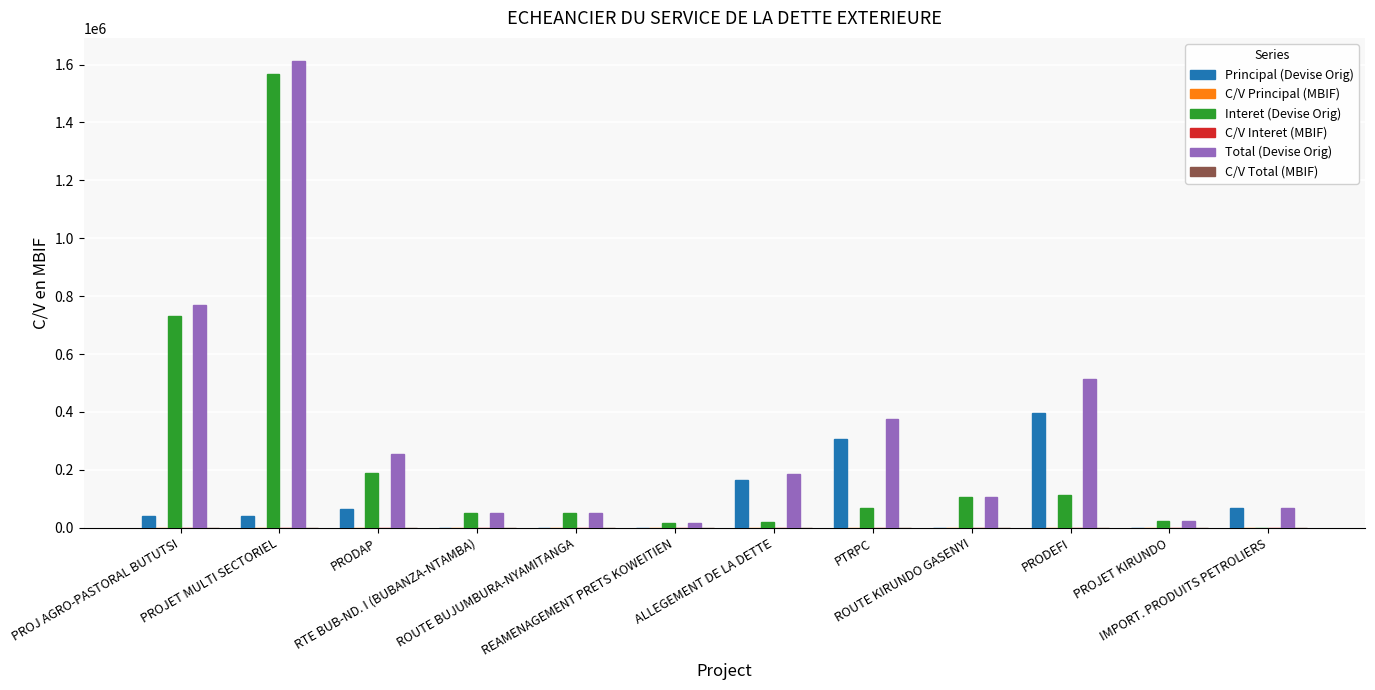

What is the maximum value shown in the chart?

1611407.0